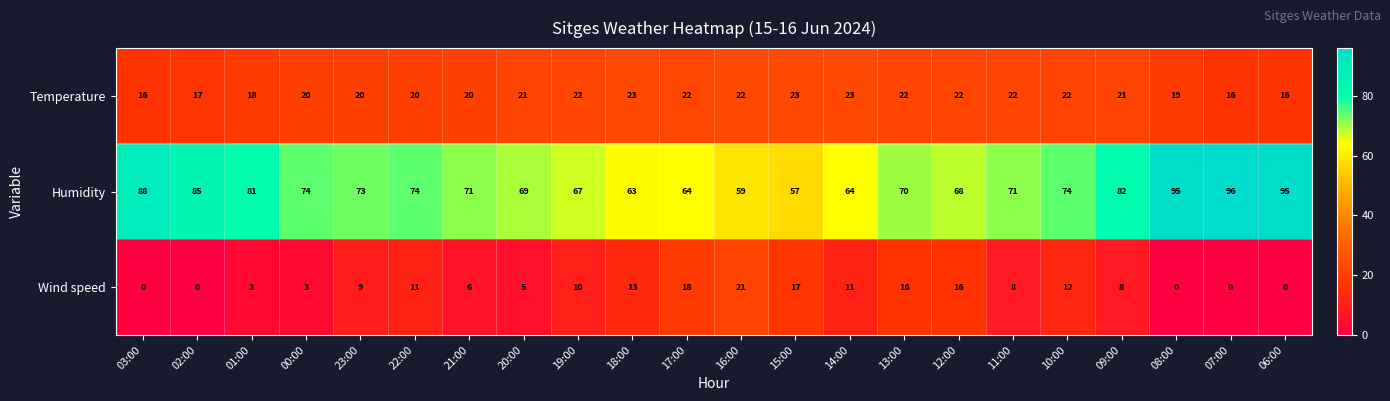

Rank the series at 15:00 from lowest to highest value.

Wind speed, Temperature, Humidity